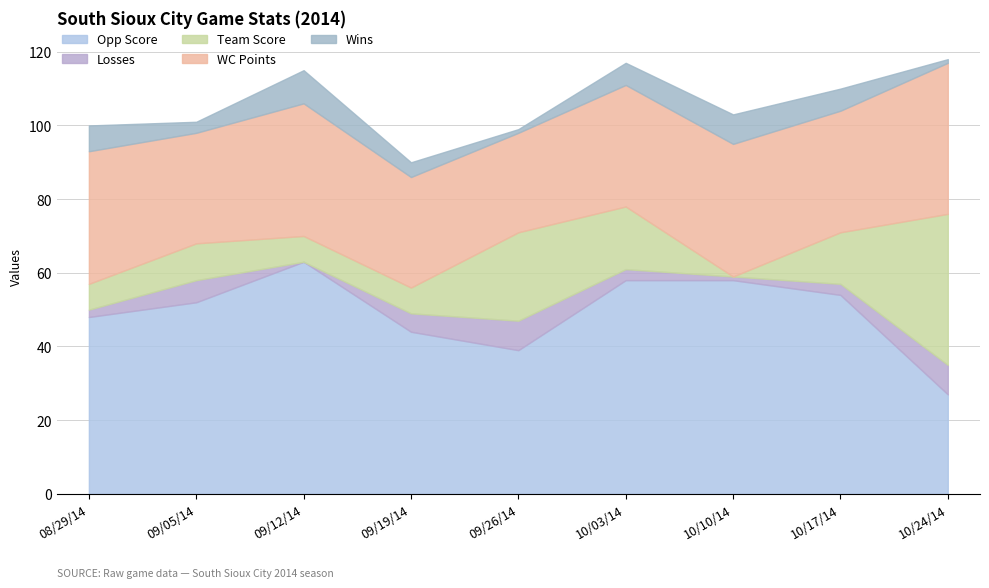

At 09/26/14, list the series in order from smallest to largest.

Wins, Losses, Team Score, WC Points, Opp Score